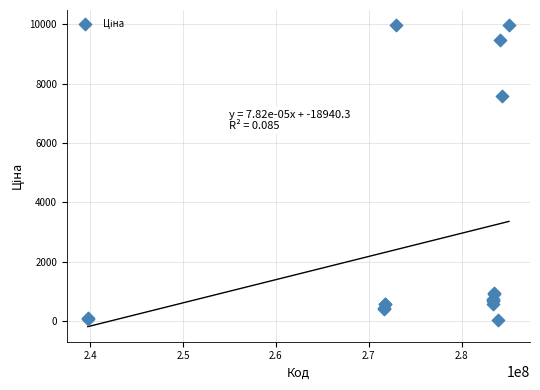

What Y value in the scatter plot is closest to 5003?

7596.5